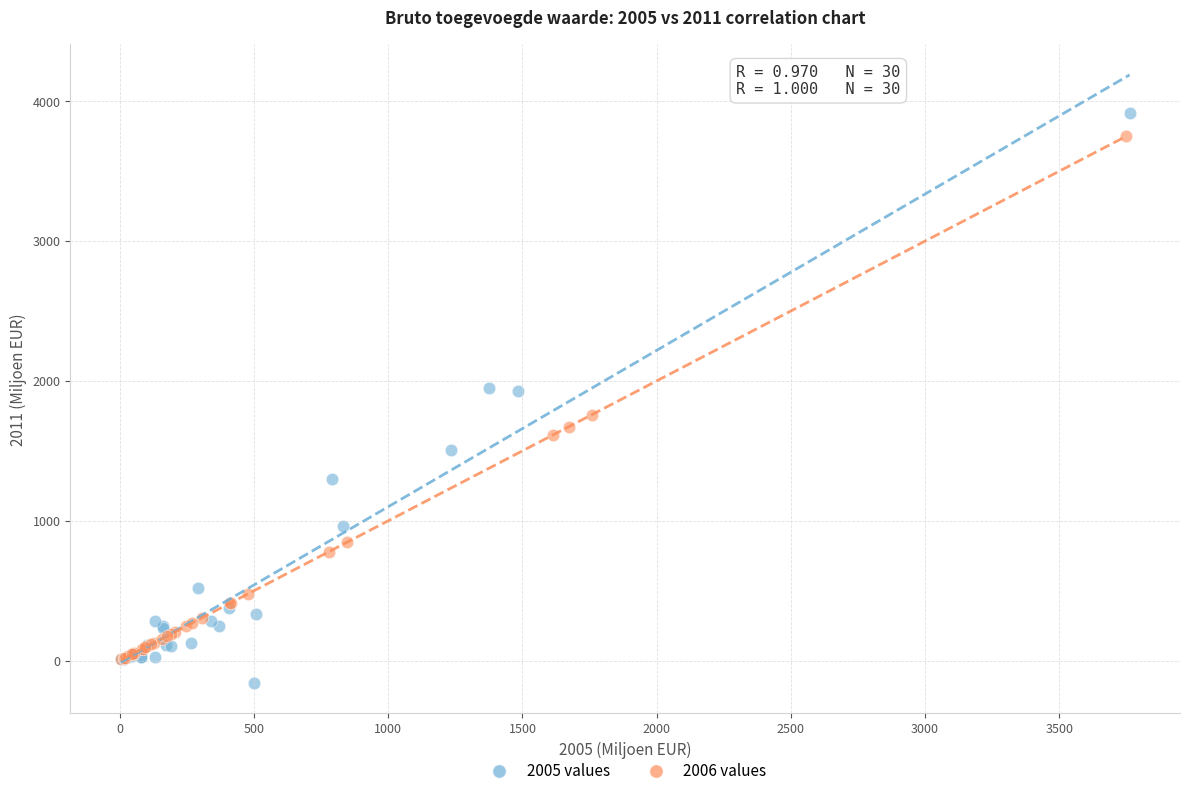

Which series has the largest Y range (max minus min)?

2005 values